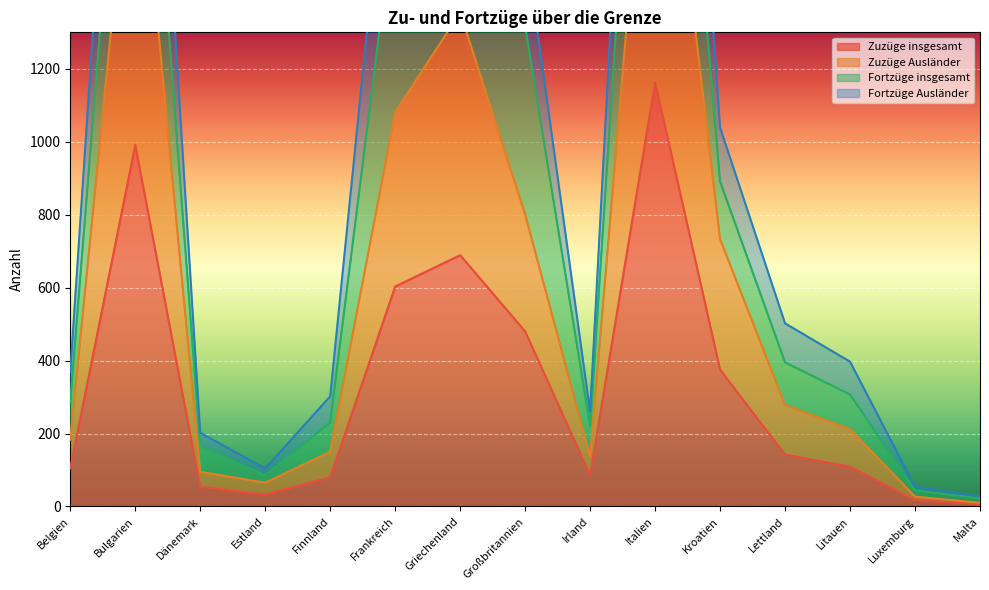

Which series changed the most between Finnland and Frankreich?

Fortzüge Ausländer